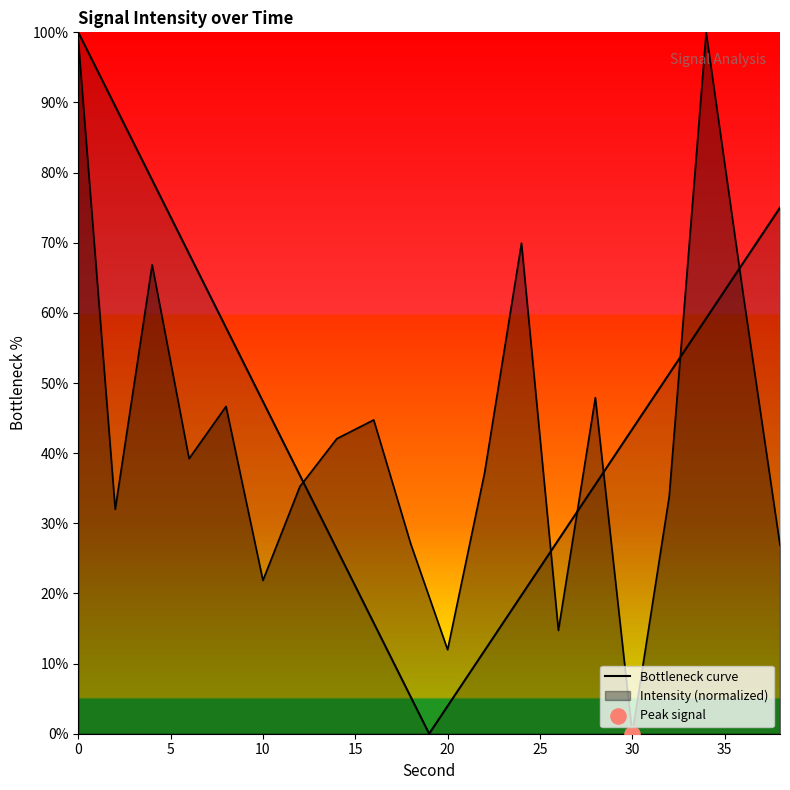

What is the change in value from 14 to 20?

-30.1